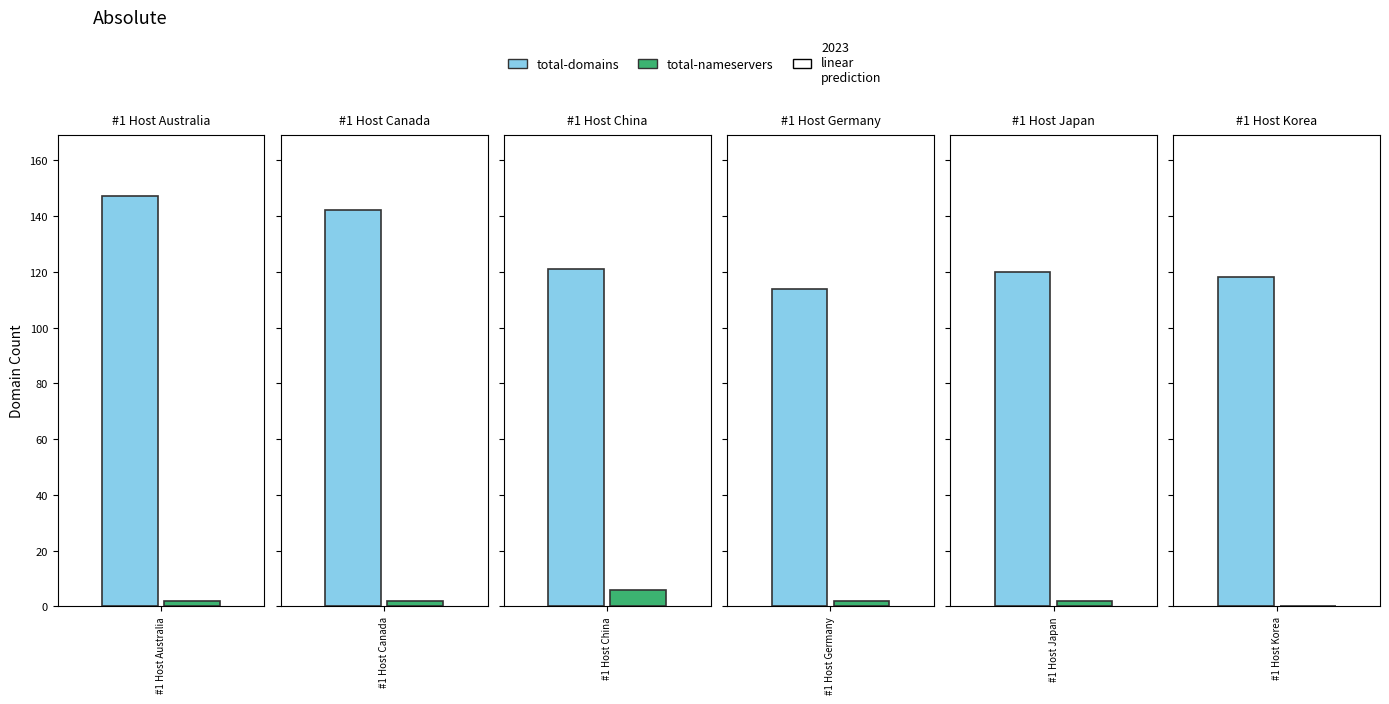

What is the label of the 1st bar from the left?

#1 Host Australia